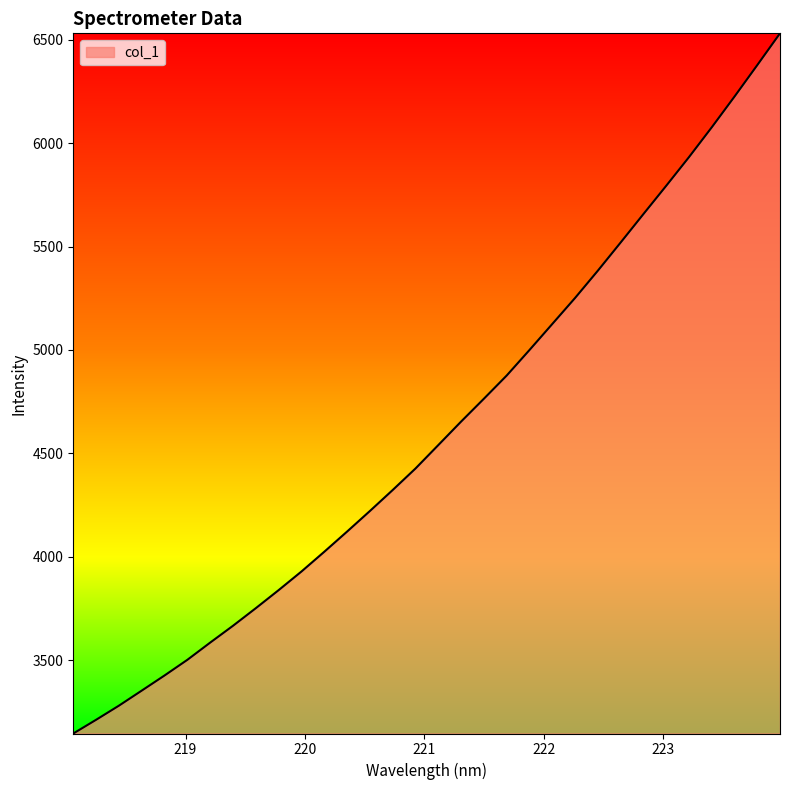

What is the maximum value shown in the chart?

6531.6